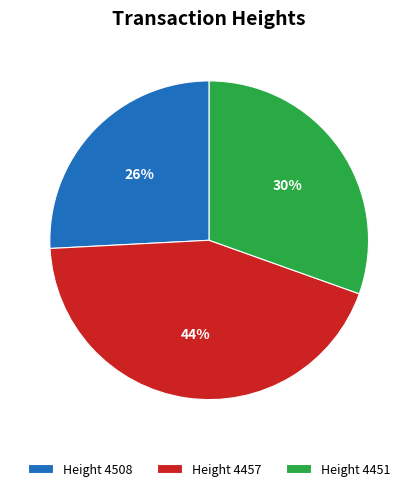

Which category has the biggest portion of the pie?

Height 4457